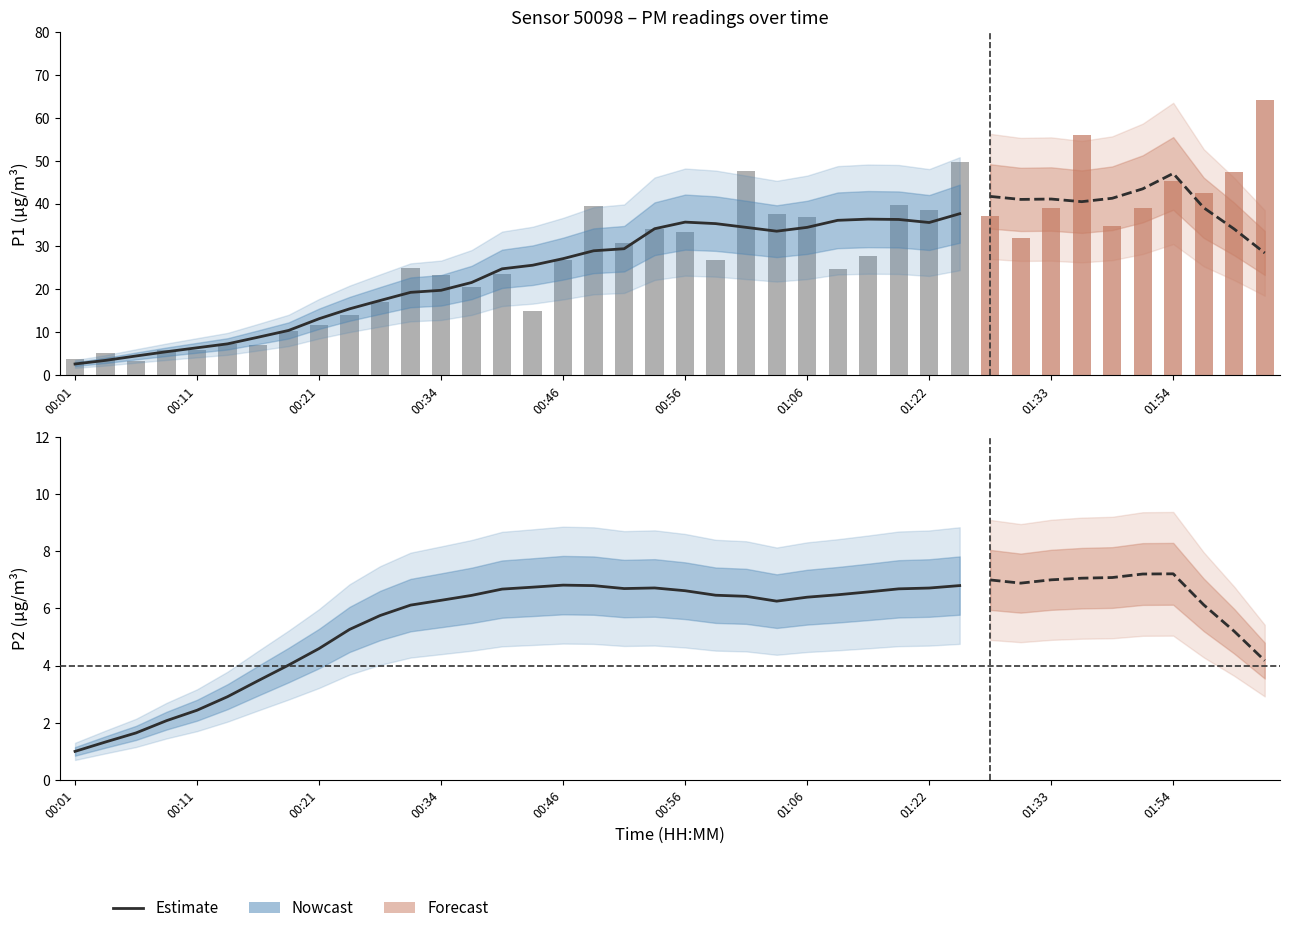

Where does the data first go above 6?

11